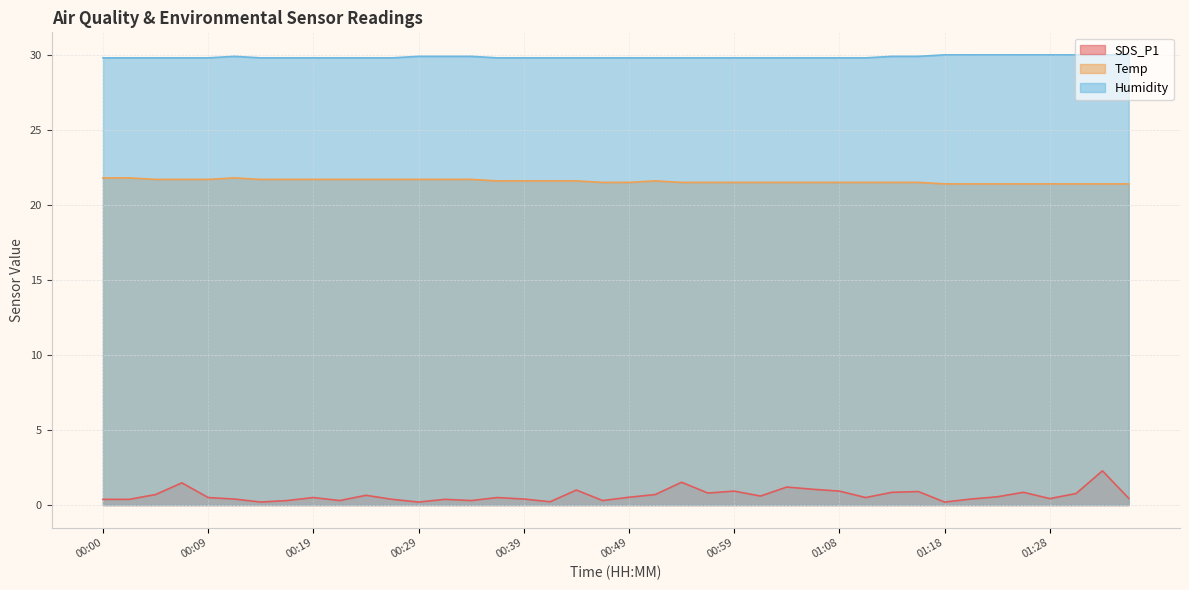

What are all the series names shown in the legend?

SDS_P1, Temp, Humidity